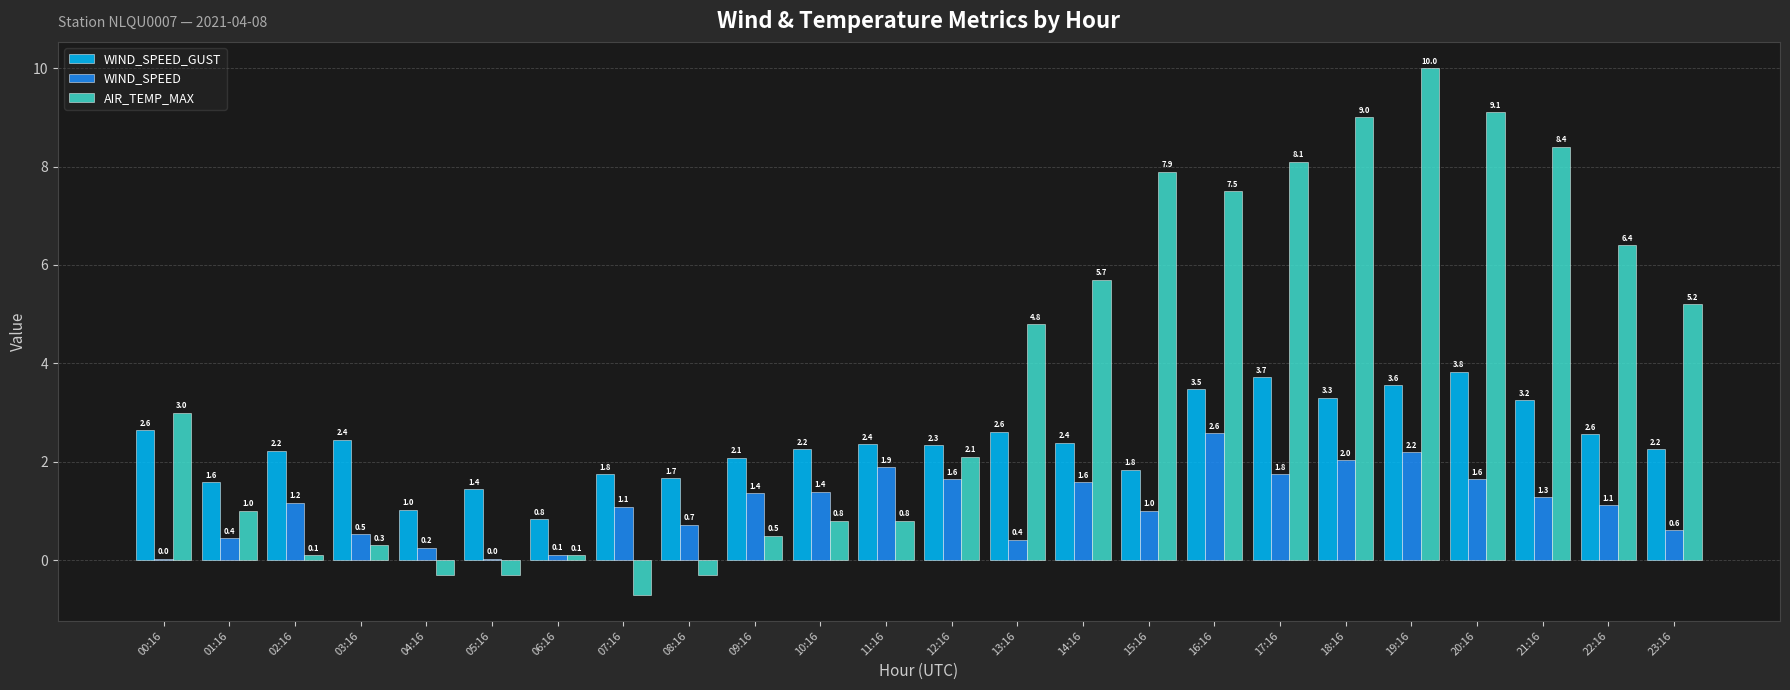

What is the maximum value for WIND_SPEED_GUST?

3.8